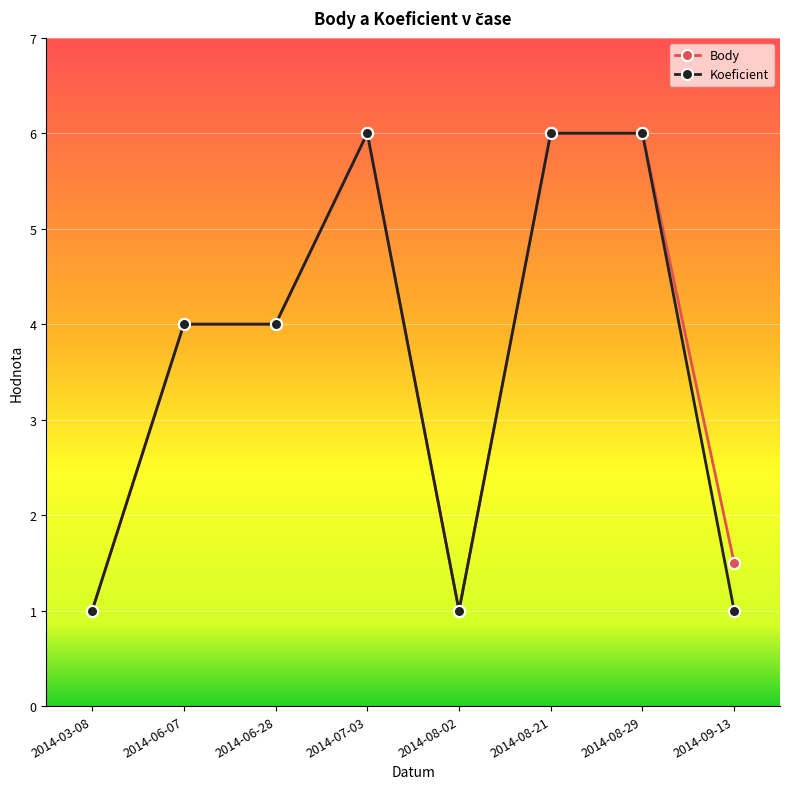

What are all the series names shown in the legend?

Body, Koeficient